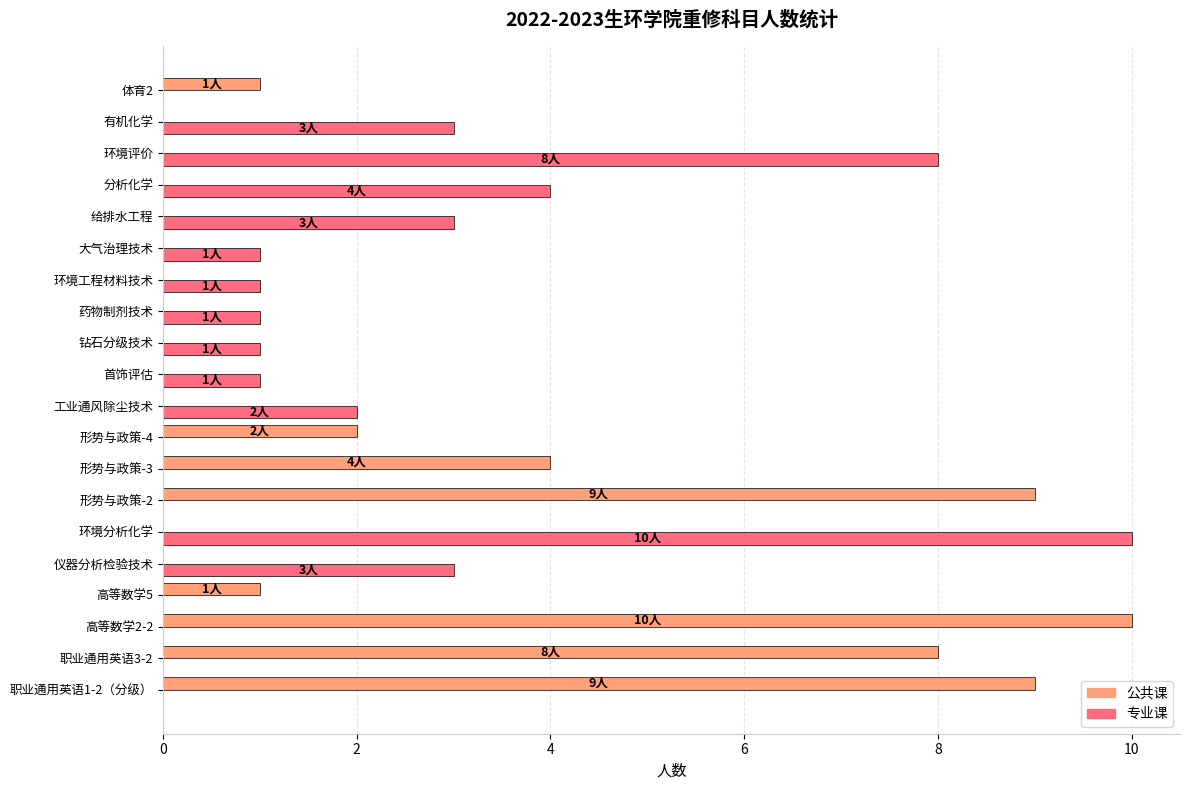

Count the number of data series in this chart.

2